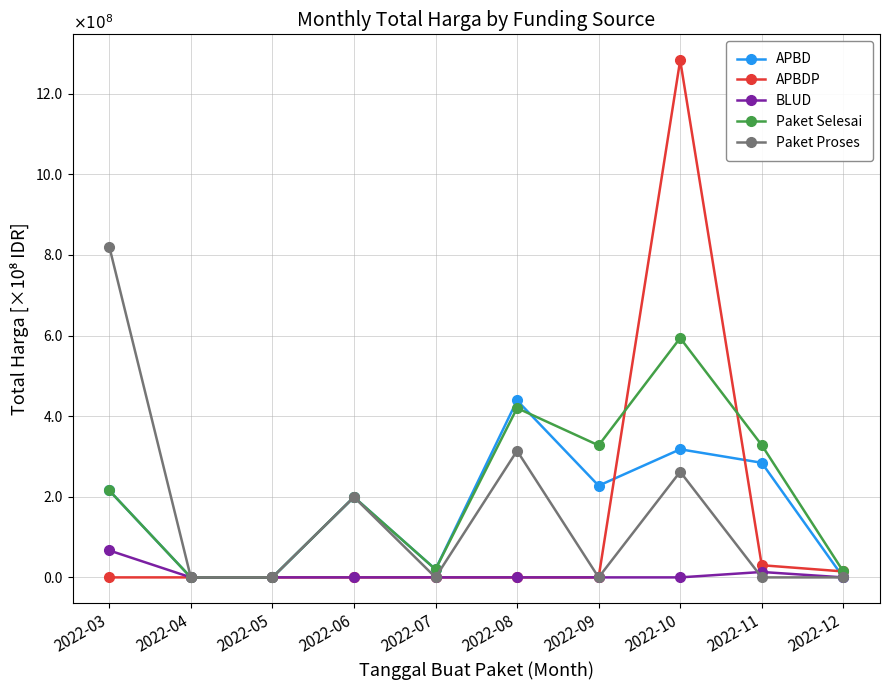

What is the value of the APBD point at the 6th from the left?

4.4